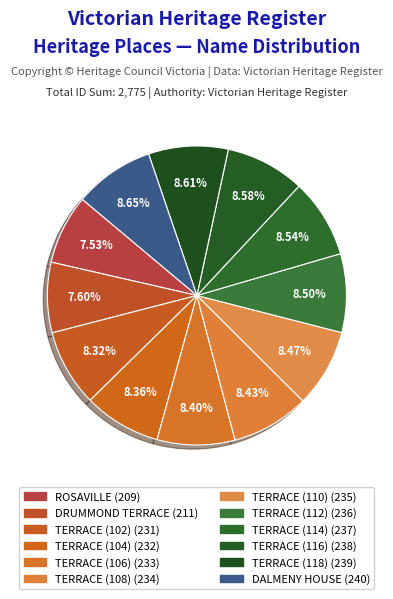

Is there any slice that represents more than half of the pie?

No